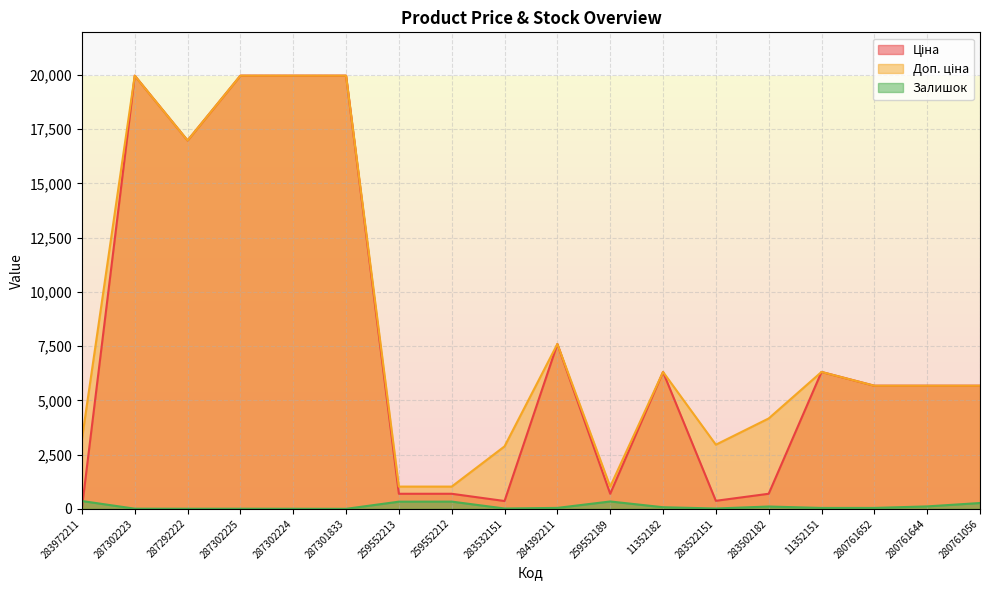

Count the number of categories in the chart.

18